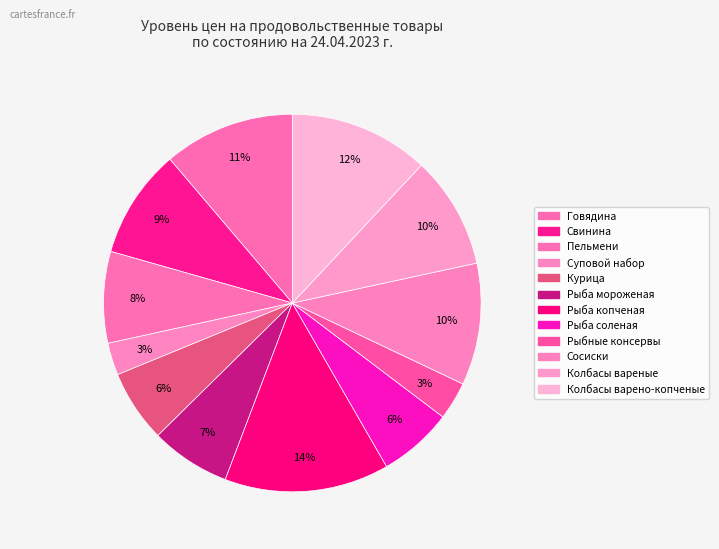

What percentage is the Рыбные консервы slice, to the nearest percent?

3%